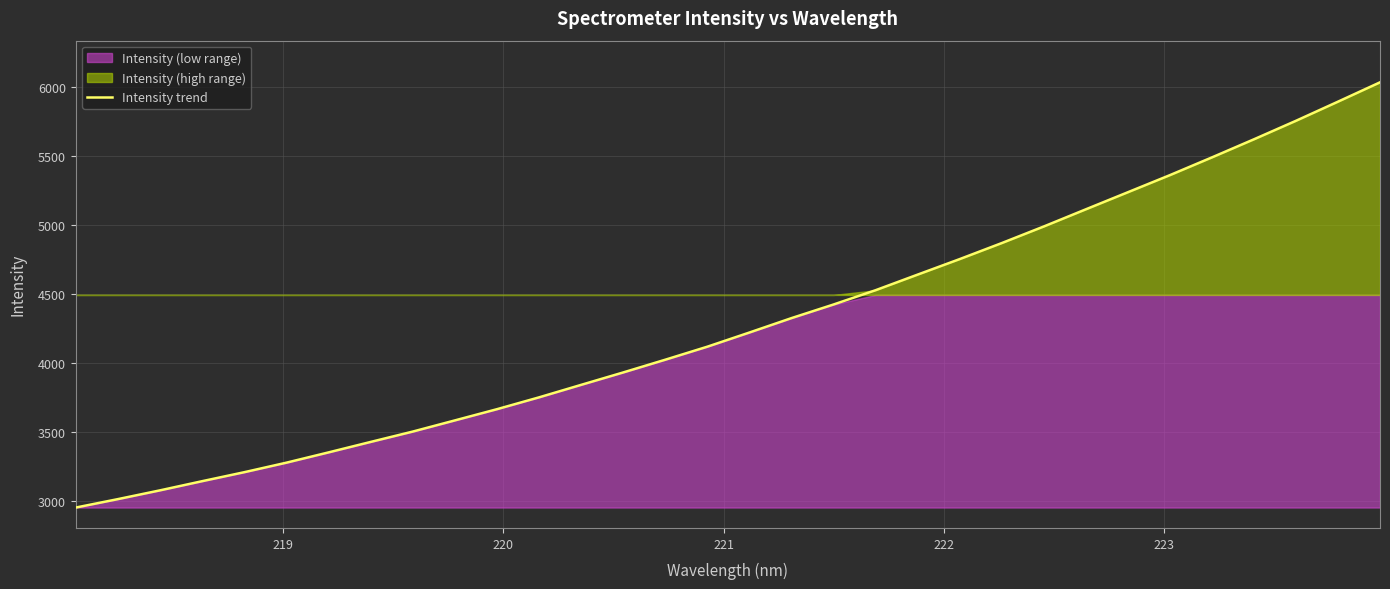

What is the highest value of the Intensity trend series?

6034.8